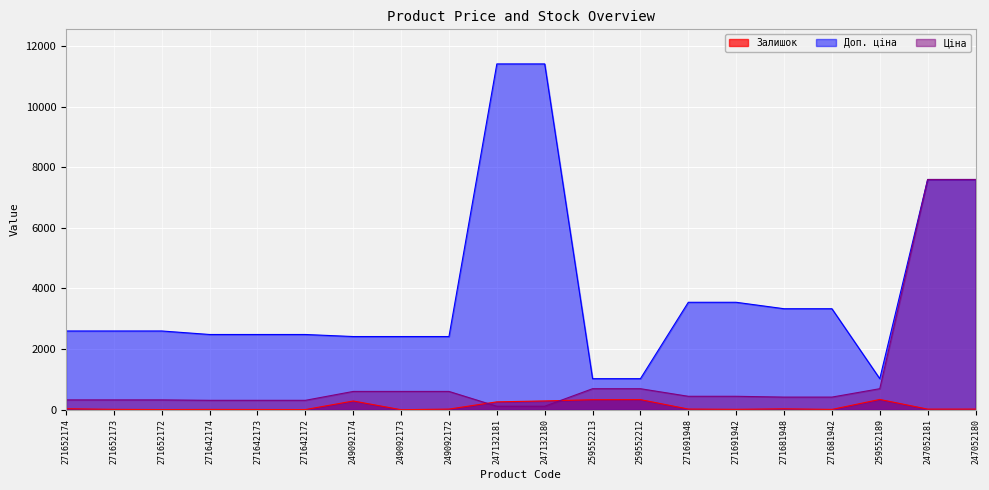

The Доп. ціна series shows 1137.1 at 249092174. True or false?

False